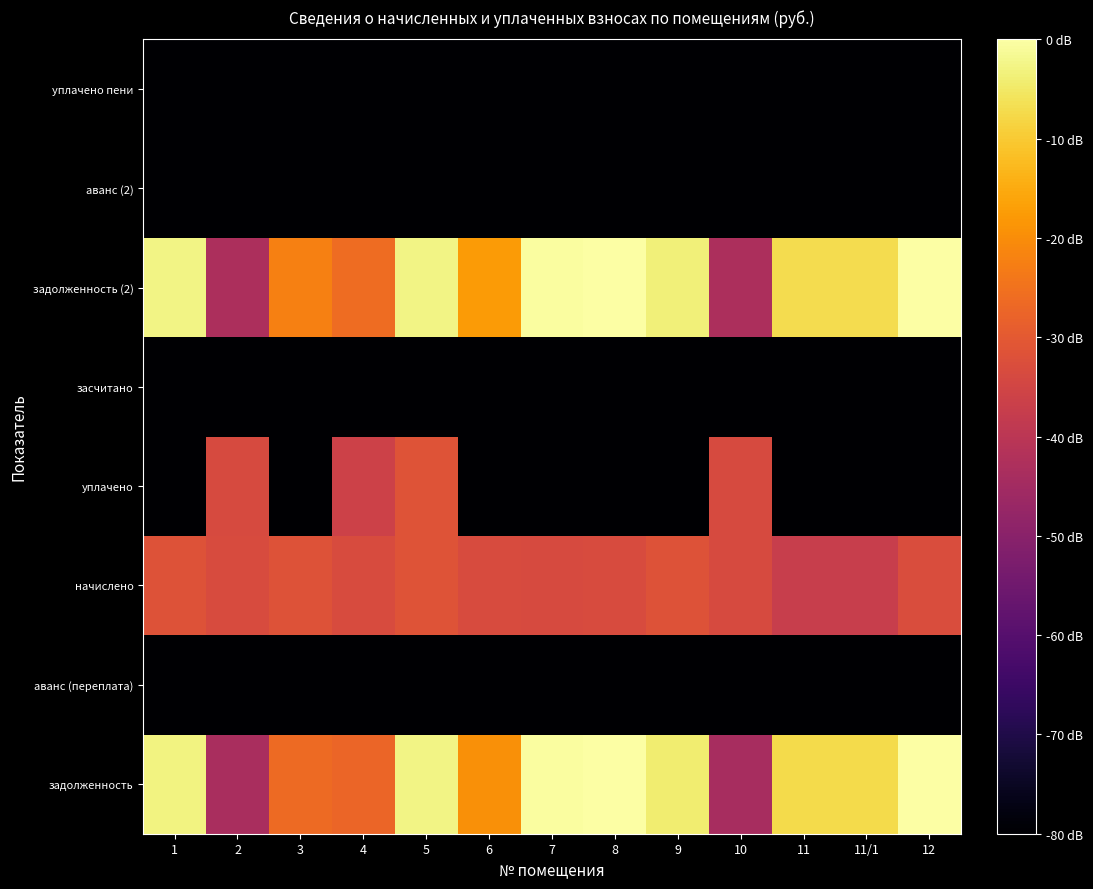

Count the number of data series in this chart.

8